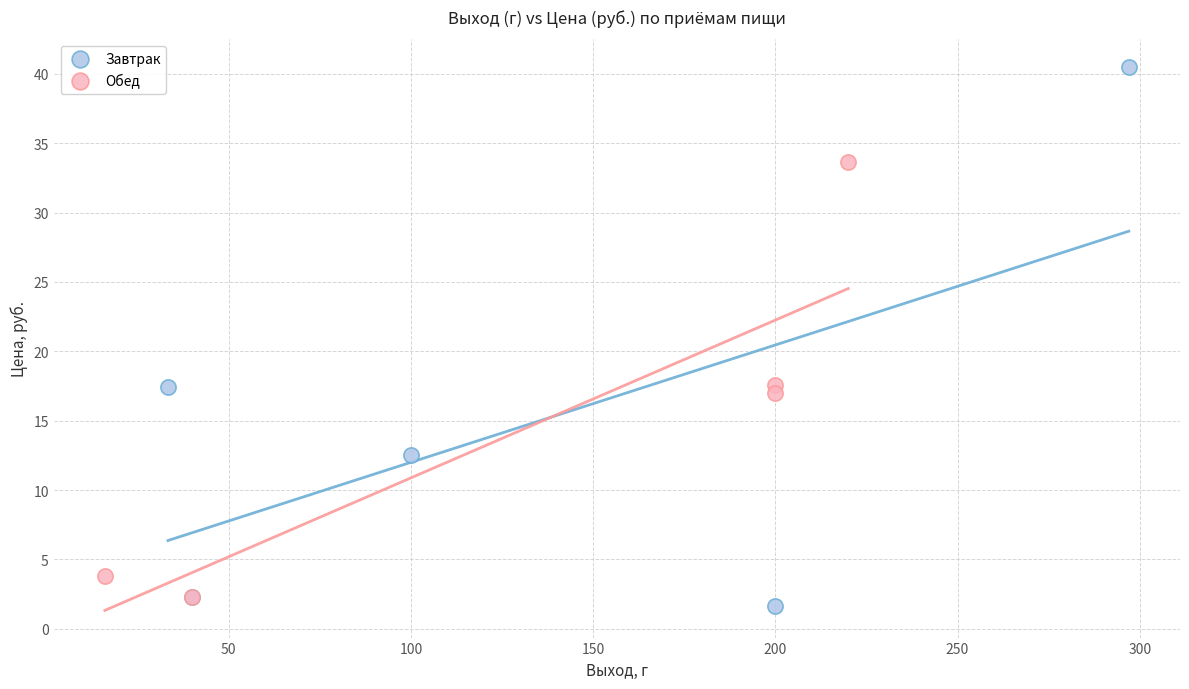

Which series has the widest spread of Y values?

Завтрак